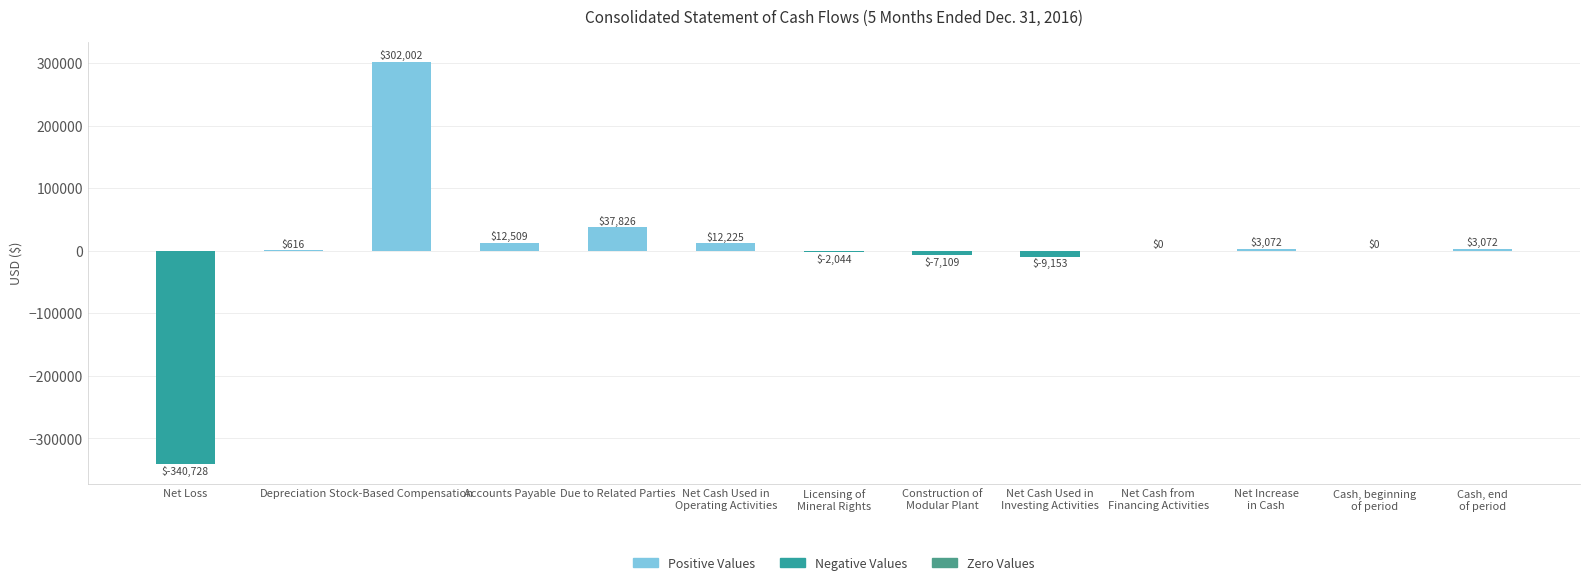

At which category does the chart reach its peak across all series?

Stock-Based Compensation